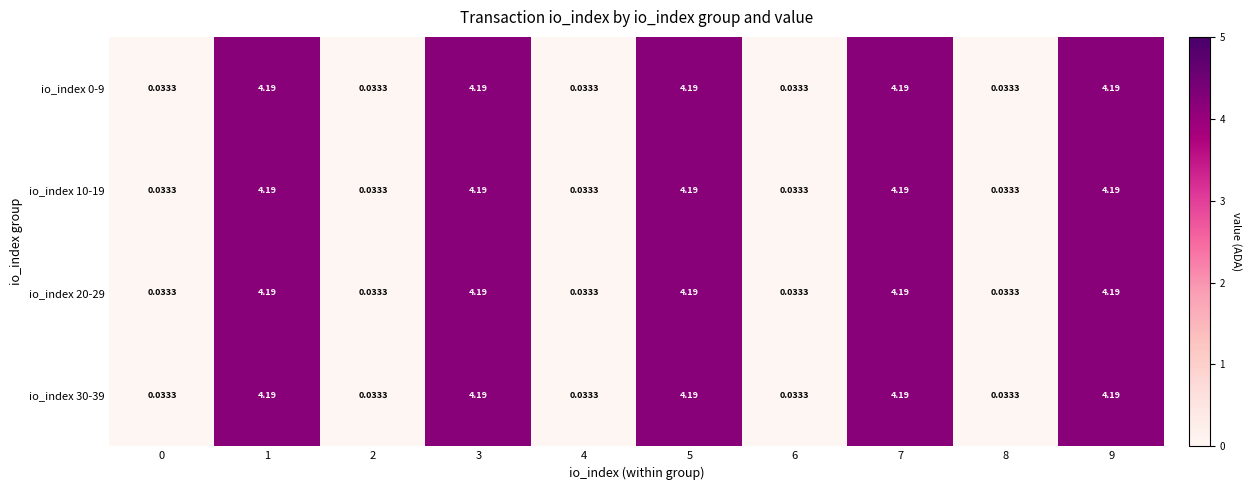

Reading right to left, list all the values displayed in this chart.

io_index 0-9: 9=4.2	8=0.0	7=4.2	6=0.0	5=4.2	4=0.0	3=4.2	2=0.0	1=4.2	0=0.0
io_index 10-19: 9=4.2	8=0.0	7=4.2	6=0.0	5=4.2	4=0.0	3=4.2	2=0.0	1=4.2	0=0.0
io_index 20-29: 9=4.2	8=0.0	7=4.2	6=0.0	5=4.2	4=0.0	3=4.2	2=0.0	1=4.2	0=0.0
io_index 30-39: 9=4.2	8=0.0	7=4.2	6=0.0	5=4.2	4=0.0	3=4.2	2=0.0	1=4.2	0=0.0